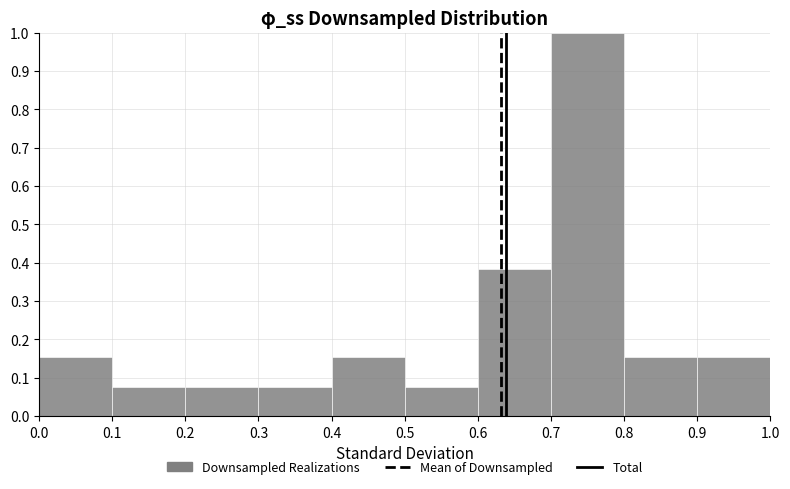

Which range on the x-axis has the tallest bar?

0.7 to 0.8